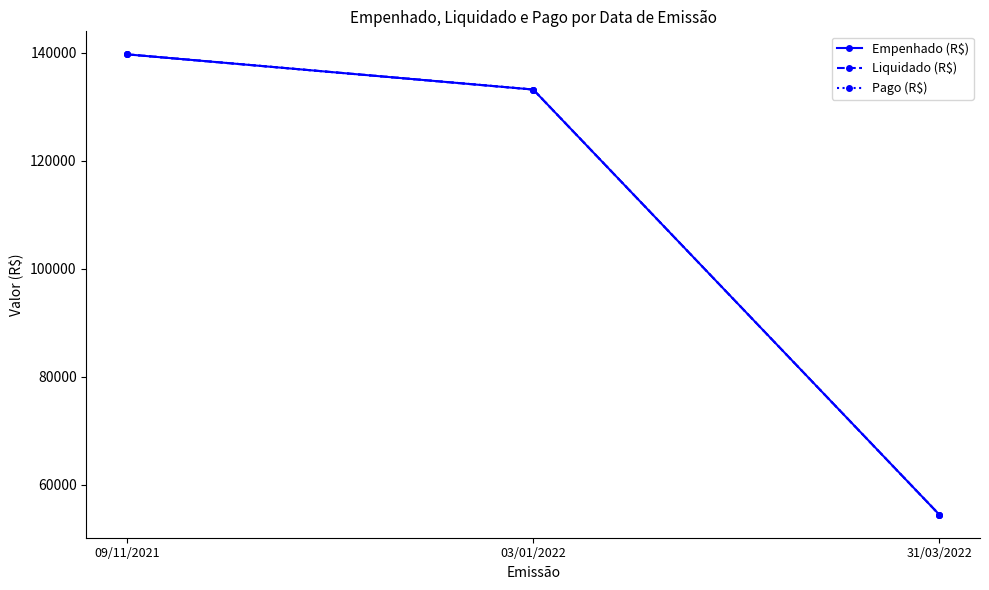

What is the total value across all series at 03/01/2022?

399672.8